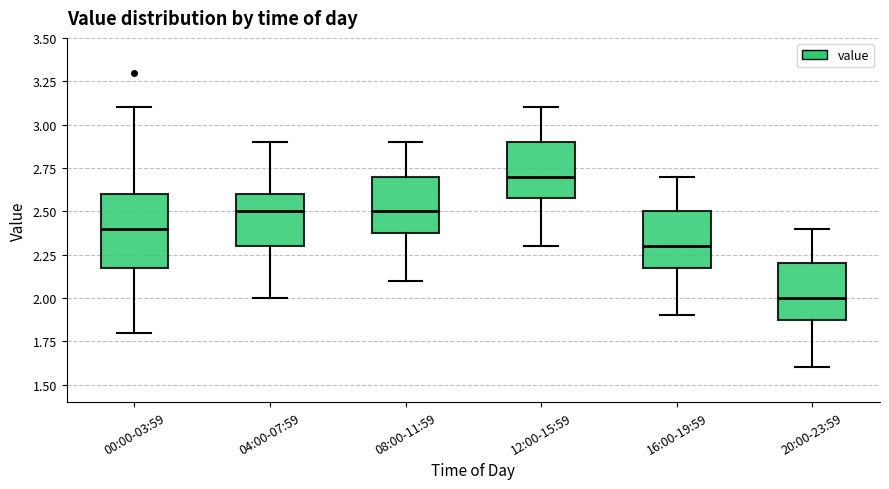

Reading left to right, read every box against the y-axis: the position of its median line, the range the box covers, and the ends of its whiskers. The values are not printed on the chart, so give them approximately, as read against the axis.

00:00-03:59: median 2.4, box 2.2 to 2.6, whiskers 1.8 to 3.1
04:00-07:59: median 2.5, box 2.3 to 2.6, whiskers 2.0 to 2.9
08:00-11:59: median 2.5, box 2.4 to 2.7, whiskers 2.1 to 2.9
12:00-15:59: median 2.7, box 2.6 to 2.9, whiskers 2.3 to 3.1
16:00-19:59: median 2.3, box 2.2 to 2.5, whiskers 1.9 to 2.7
20:00-23:59: median 2.0, box 1.9 to 2.2, whiskers 1.6 to 2.4